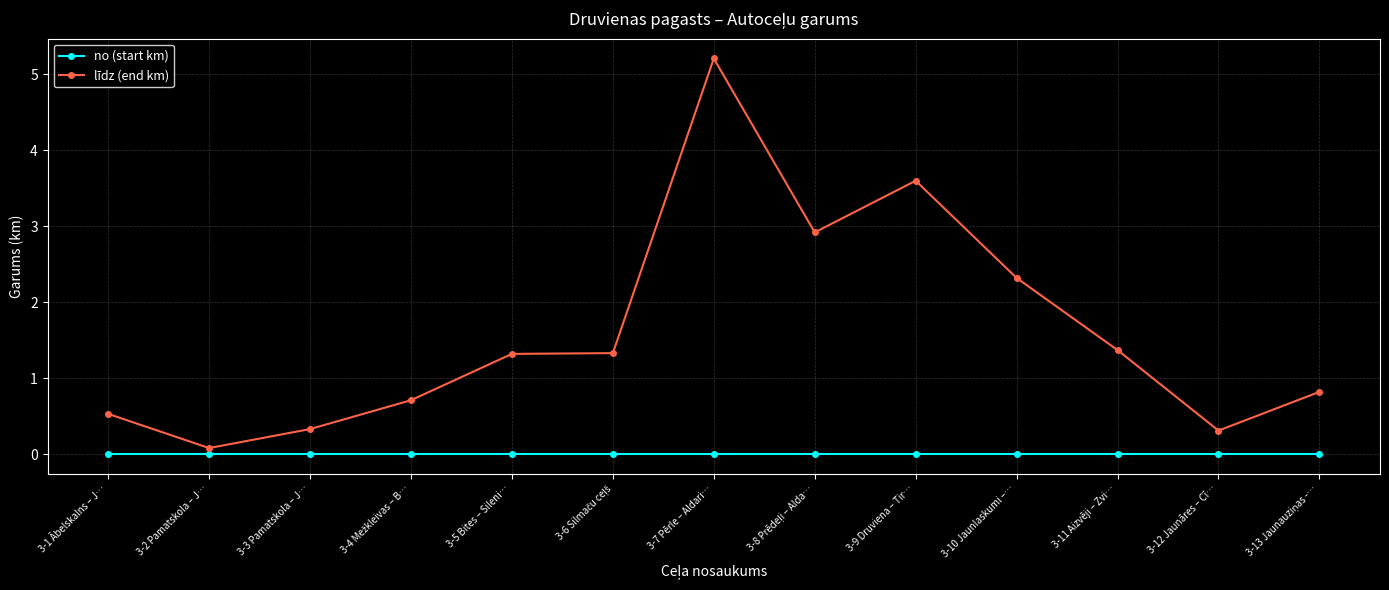

What is the maximum value shown in the chart?

5.2